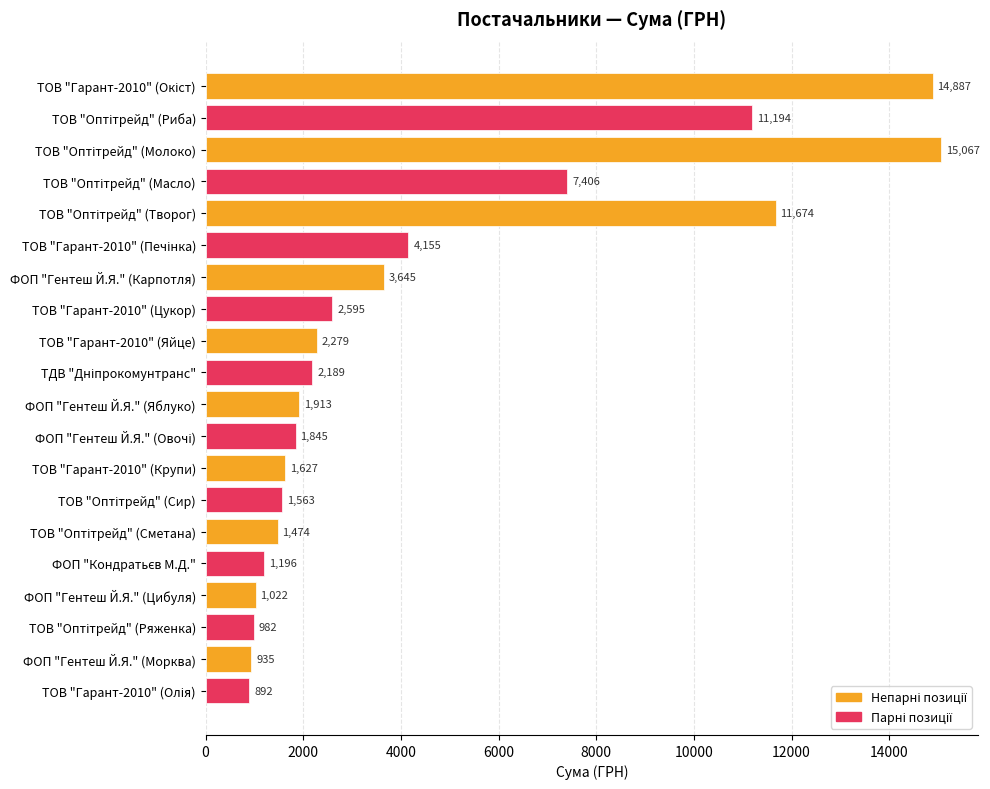

What is the label of the 9th bar from the top?

ТОВ "Гарант-2010" (Яйце)